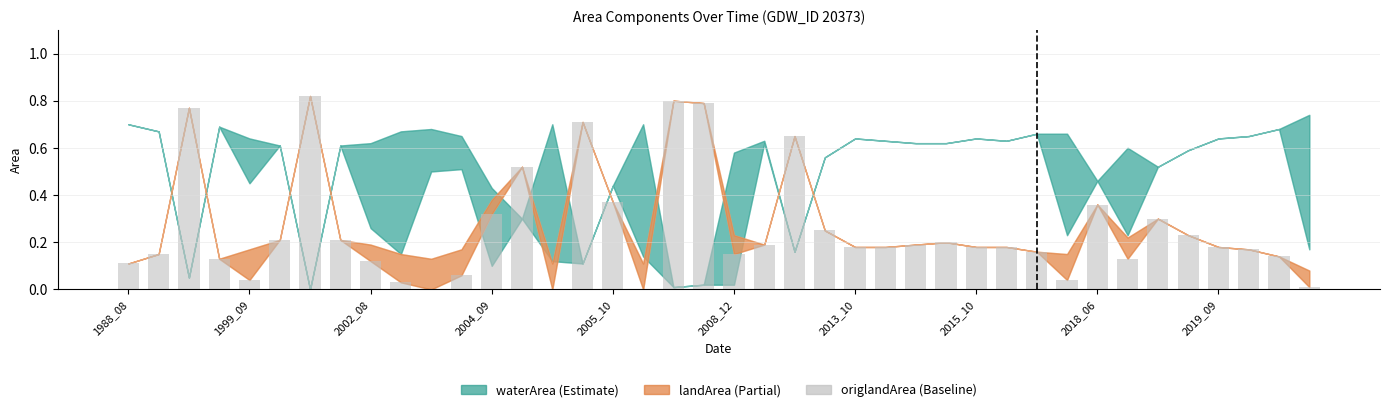

What is the sum of all values?

10.2